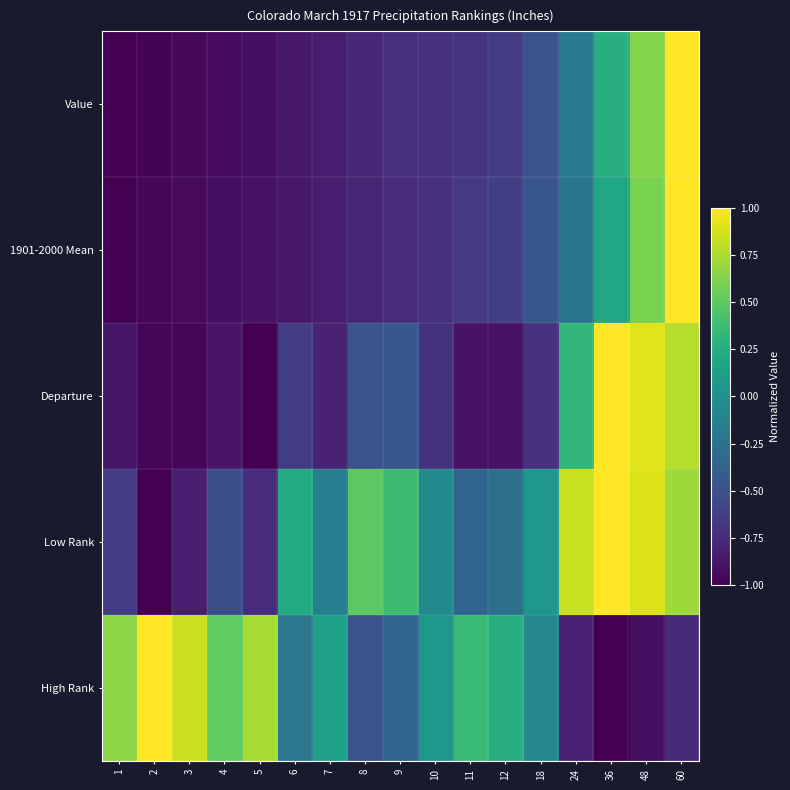

What is the difference between the highest and lowest values at 7?

1.0